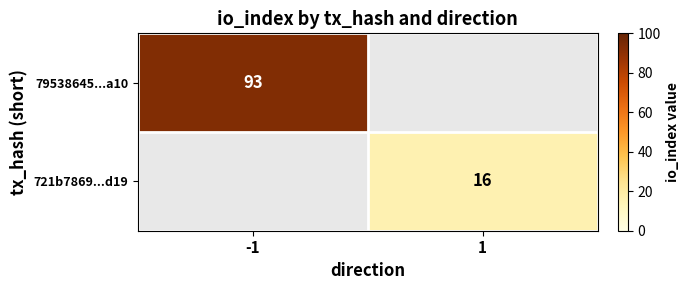

Between 1 and -1, which is larger?

-1